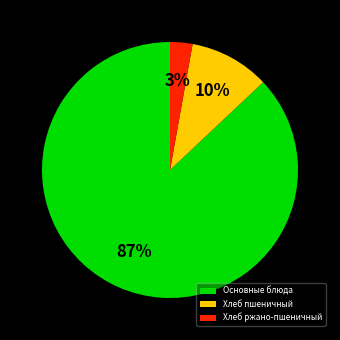

Between Хлеб ржано-пшеничный and Основные блюда, which is larger?

Основные блюда